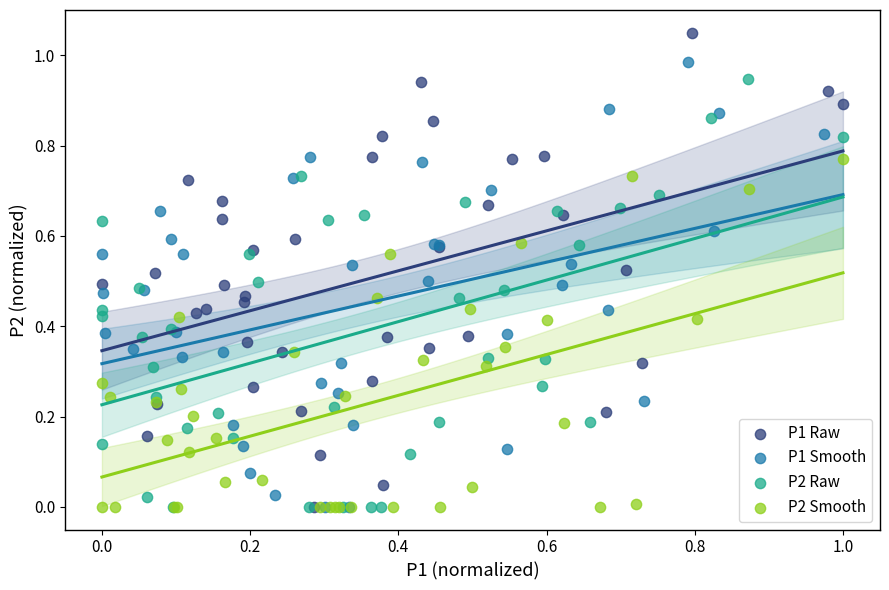

What are all the series names shown in the legend?

P1 Raw, P1 Smooth, P2 Raw, P2 Smooth